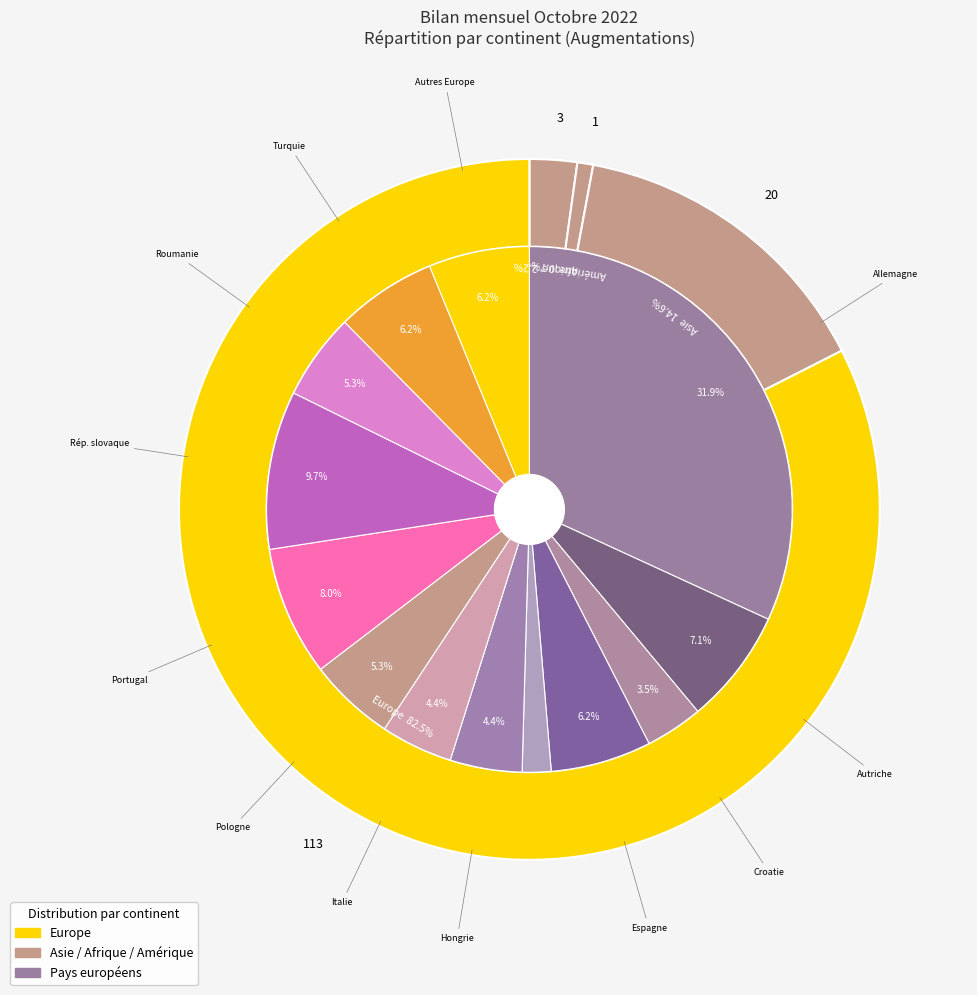

Count the number of slices in the pie.

5